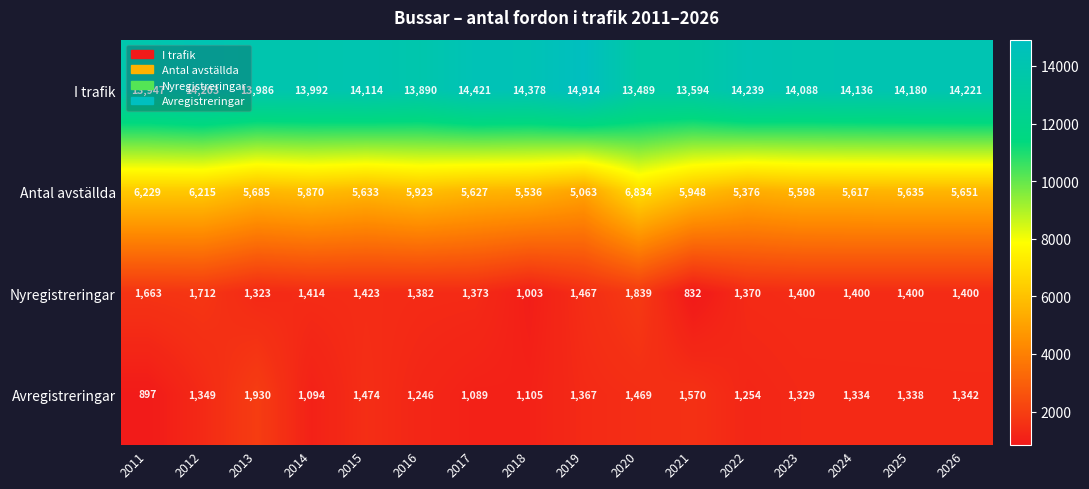

Is it true that Avregistreringar equals 1474 at 2015?

True